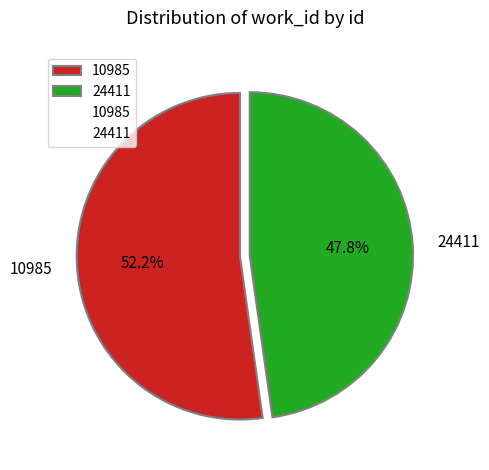

To the nearest percent, what is the average slice percentage?

50%